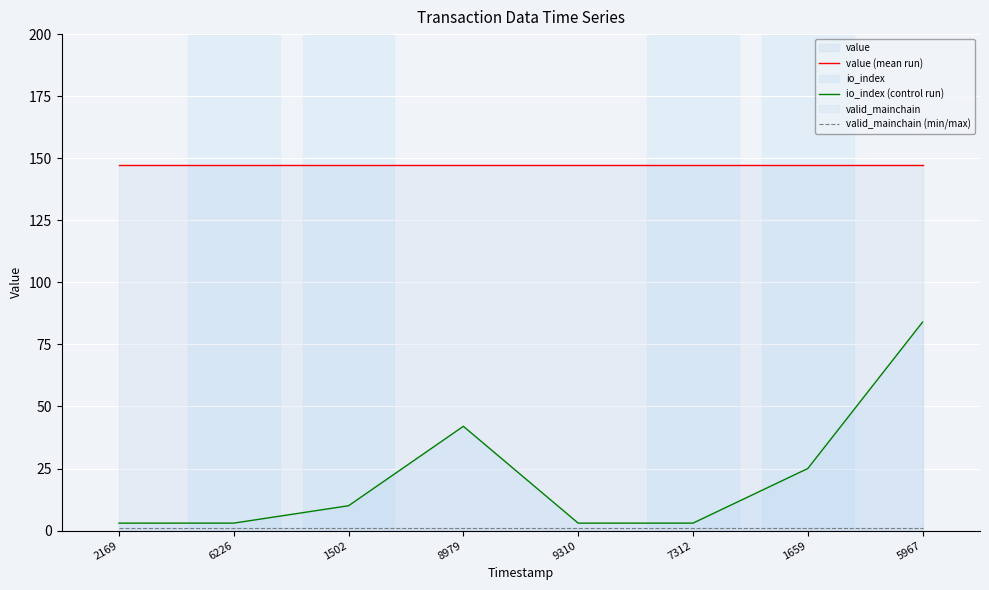

List the series in order of their peak value, highest first.

value (mean run), io_index (control run), valid_mainchain (min/max)